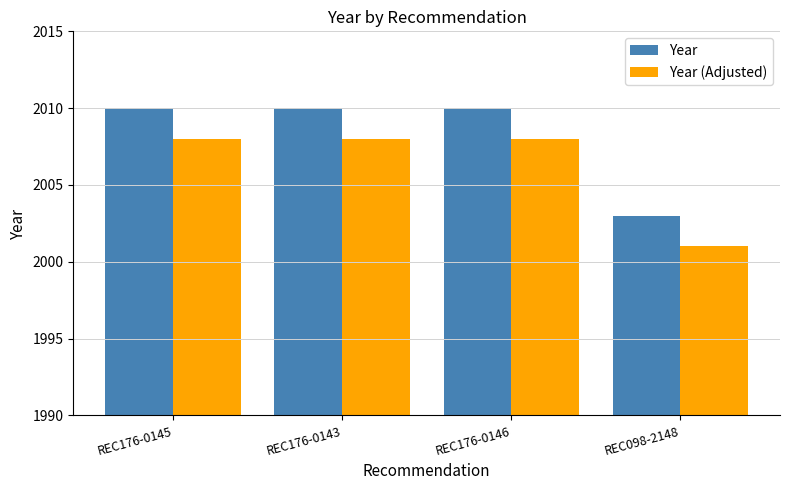

Which series has the largest total across all categories?

Year